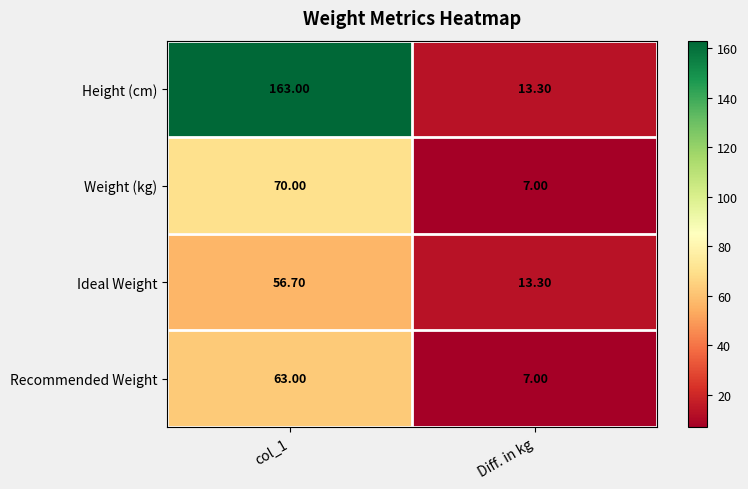

Between col_1 and Diff. in kg, which series saw the biggest shift?

Height (cm)